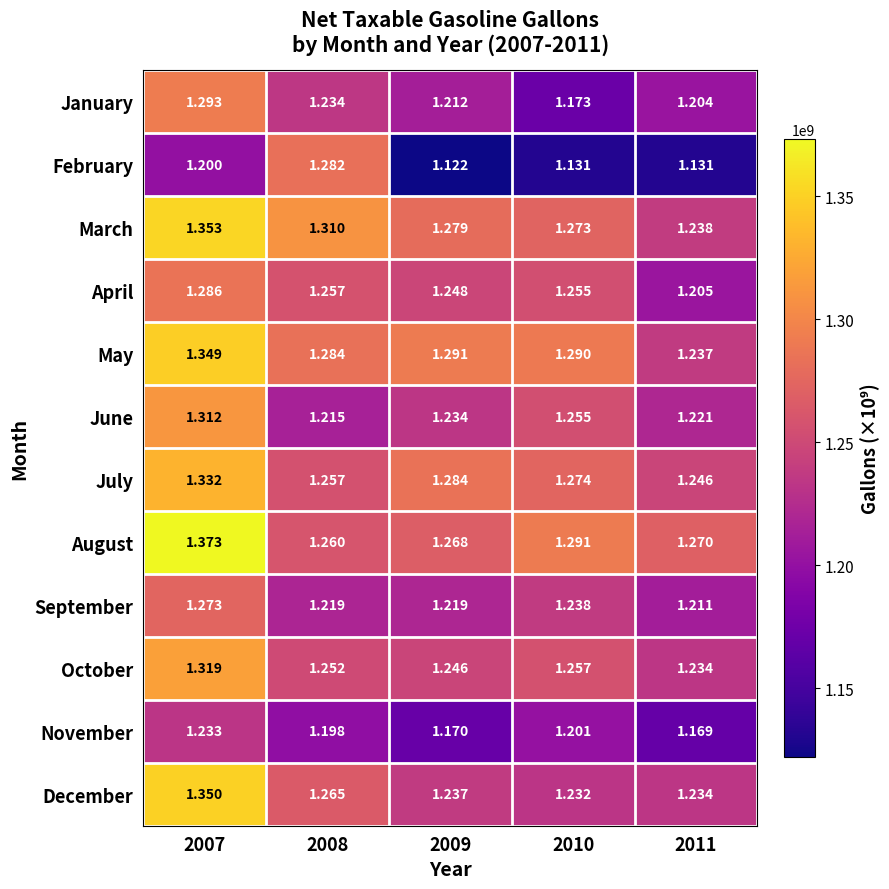

Which series changed the most between 2010 and 2011?

May